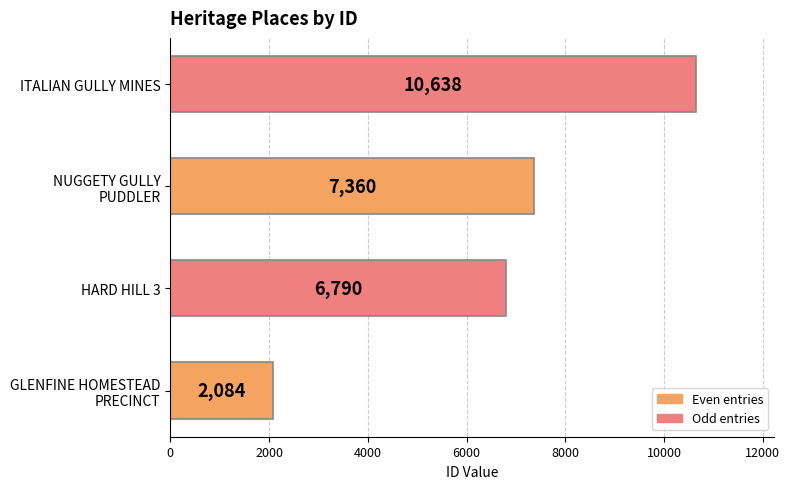

Rank the categories by value from lowest to highest.

GLENFINE HOMESTEAD
PRECINCT, HARD HILL 3, NUGGETY GULLY
PUDDLER, ITALIAN GULLY MINES